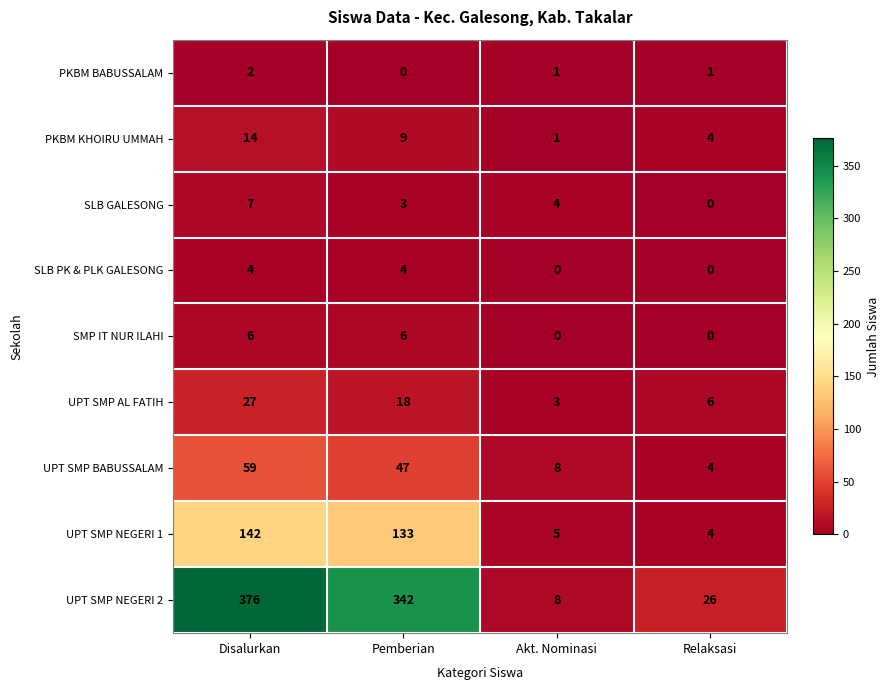

How many series are shown in this chart?

9